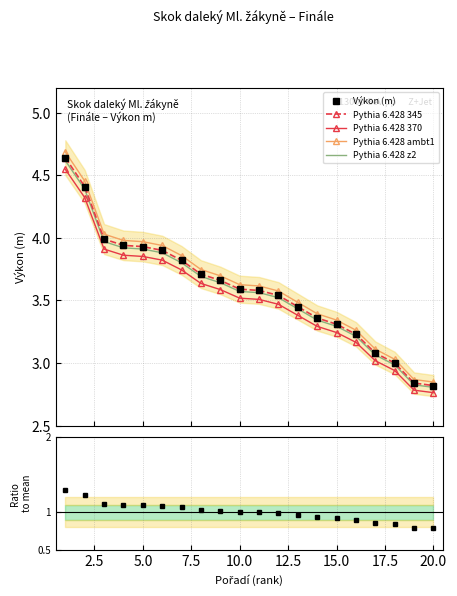

True or false: Pythia 6.428 370 and Pythia 6.428 ambt1 cross at least once.

False